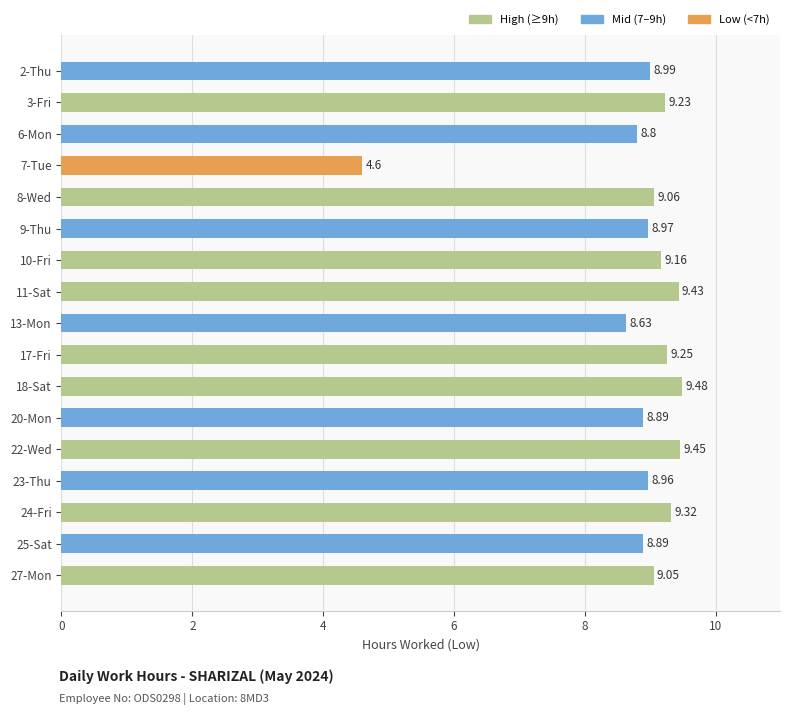

What is the ratio of the value at 7-Tue to the value at 10-Fri?

0.5